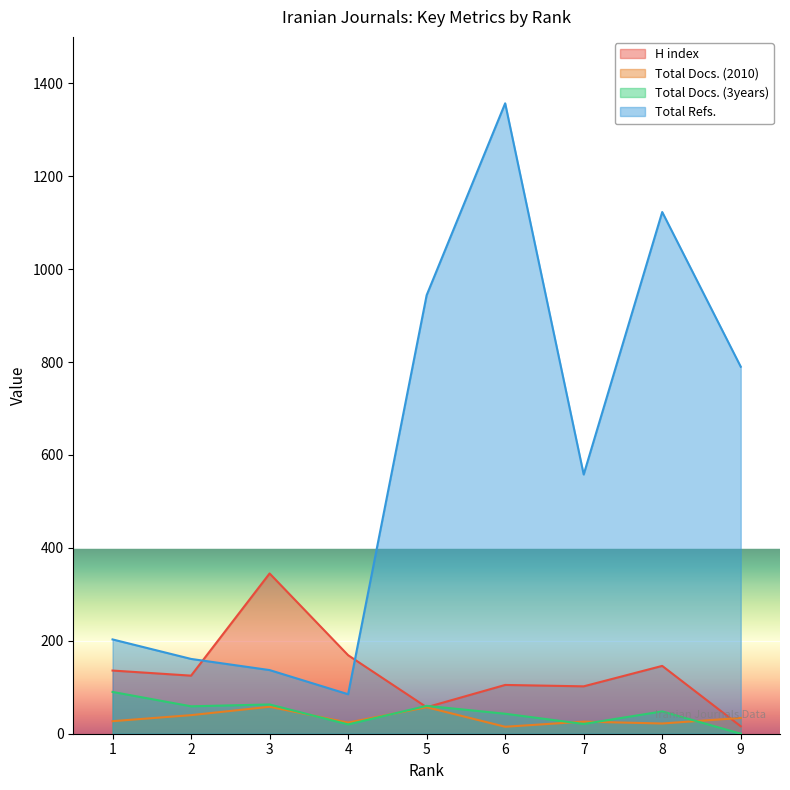

True or false: Total Docs. (3years) has more than 2 points higher than both neighbors.

True